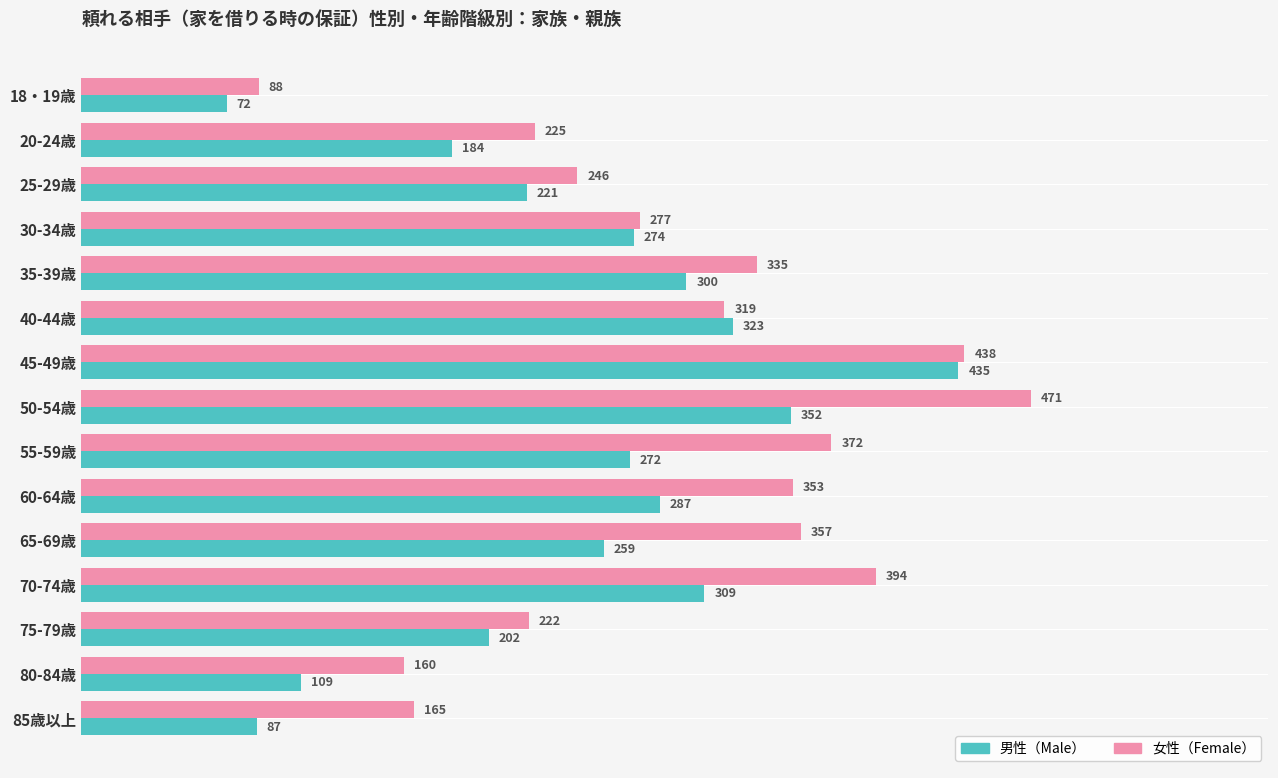

At which category is the sum across all series the highest?

45-49歳